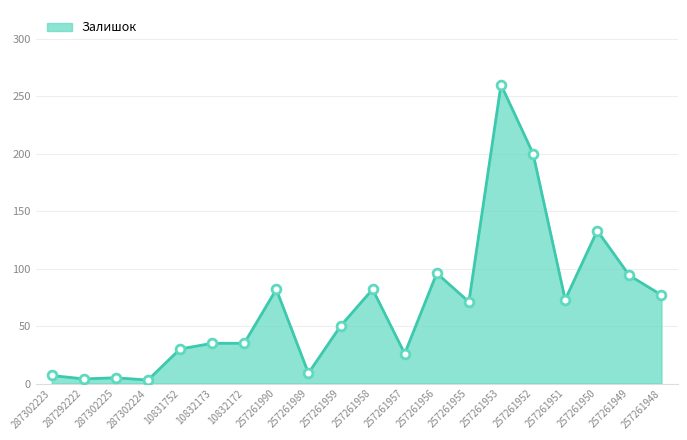

Approximately how many times larger is the value at 257261957 compared to 257261958?

0.3